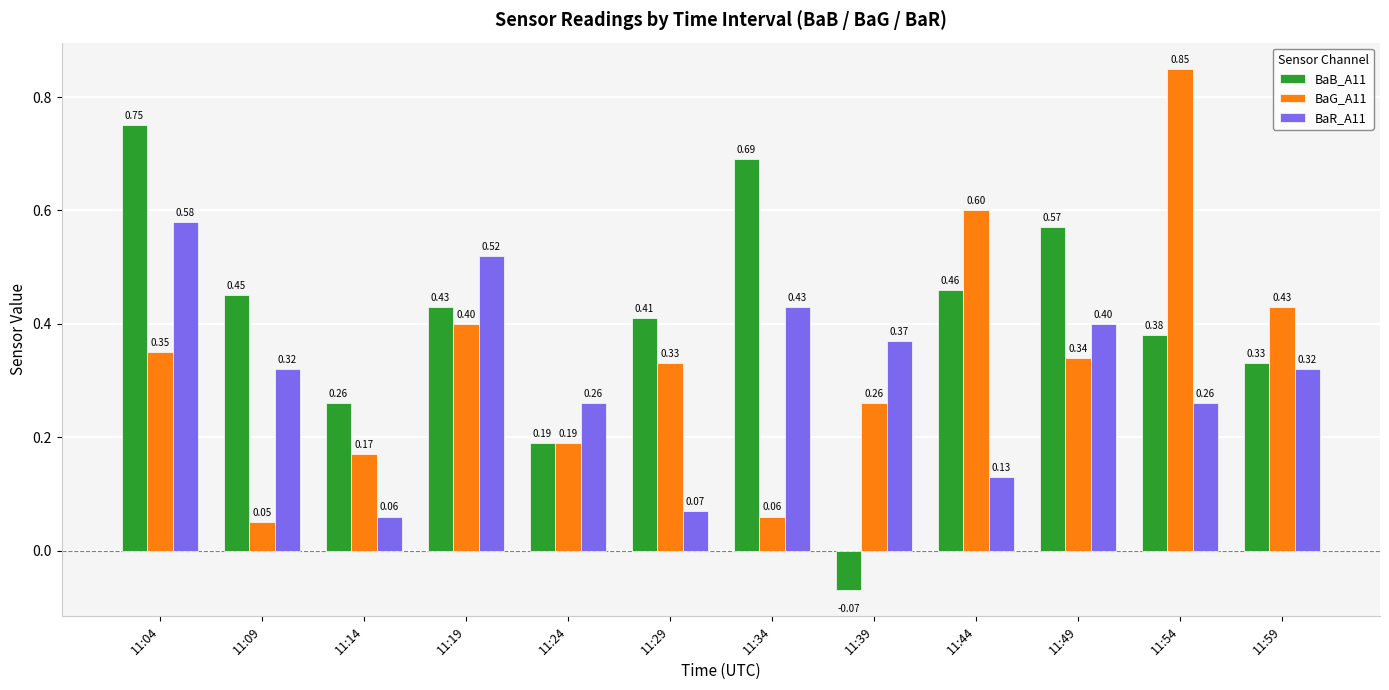

The value of BaB_A11 at 11:29 is 0.3. True or false?

False